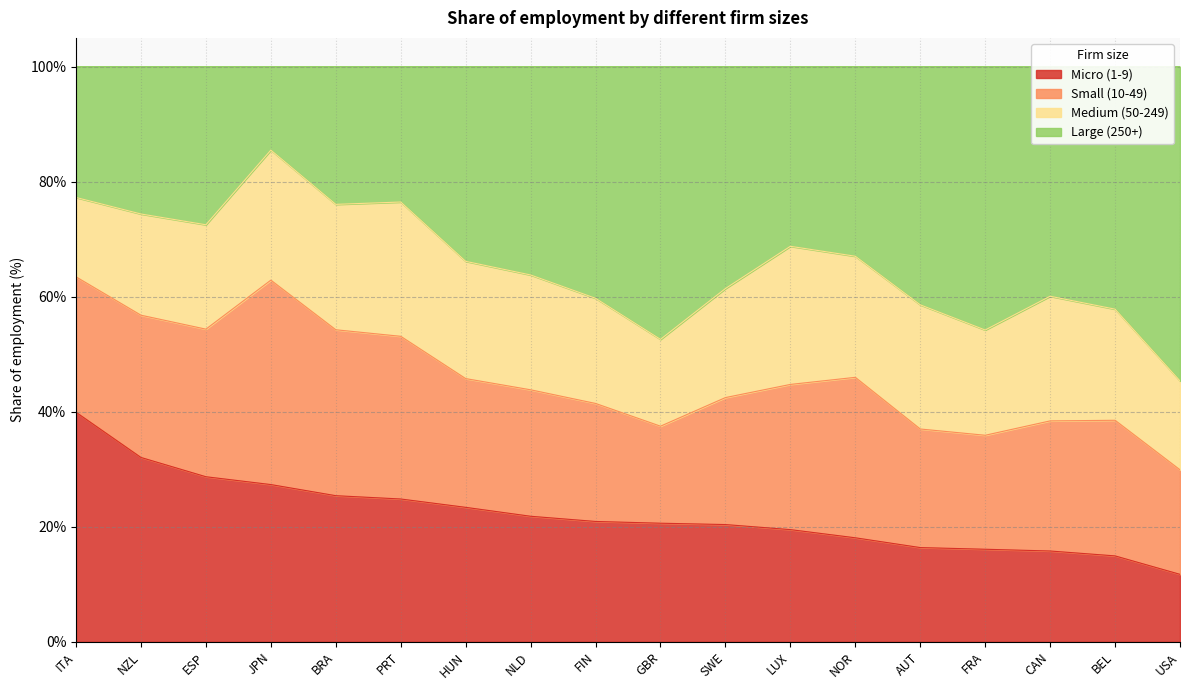

What is the lowest value of the Micro (1-9) series?

11.7